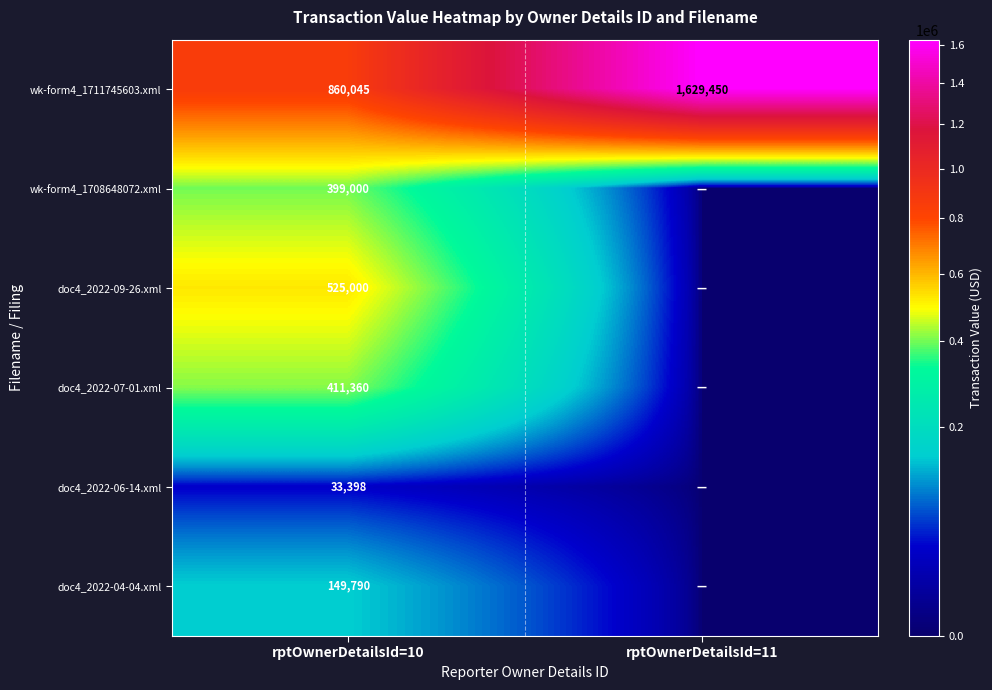

The doc4_2022-06-14.xml series shows 33398 at rptOwnerDetailsId=10. True or false?

True